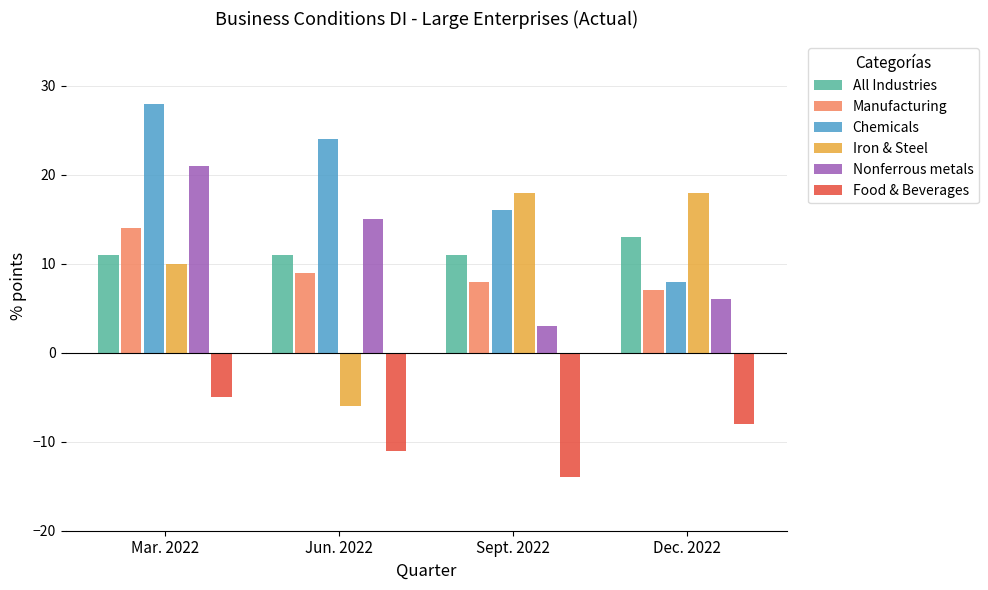

Reading left to right, extract all data points from this chart.

All Industries: 11	11	11	13
Manufacturing: 14	9	8	7
Chemicals: 28	24	16	8
Iron & Steel: 10	-6	18	18
Nonferrous metals: 21	15	3	6
Food & Beverages: -5	-11	-14	-8